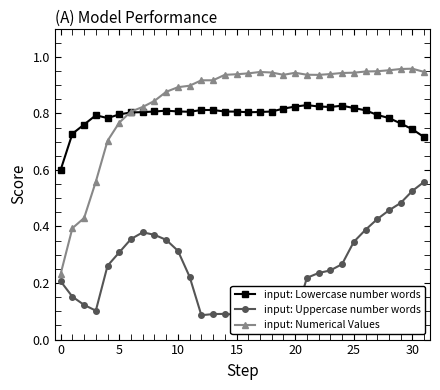

How many input: Lowercase number words values are between 0 and 1?

32